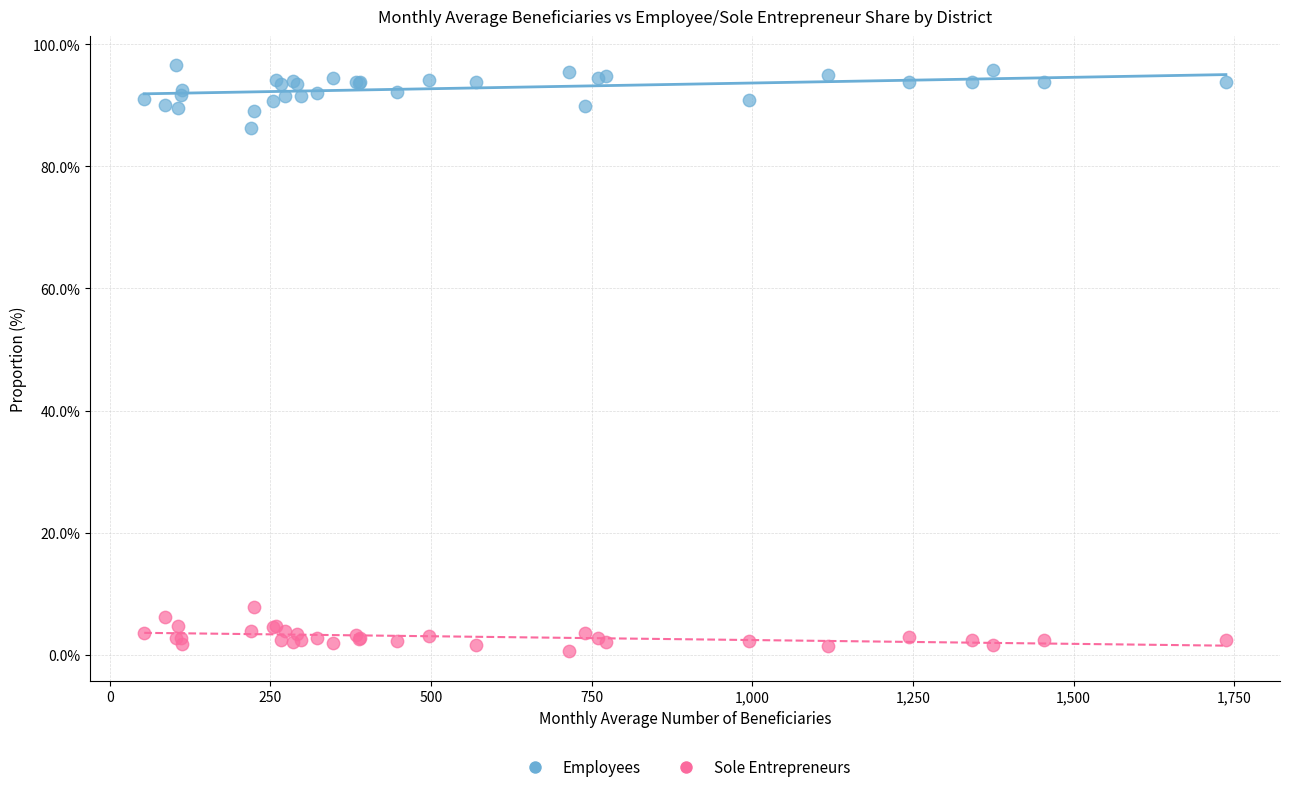

Across all series, what Y value is closest to 48?

86.3